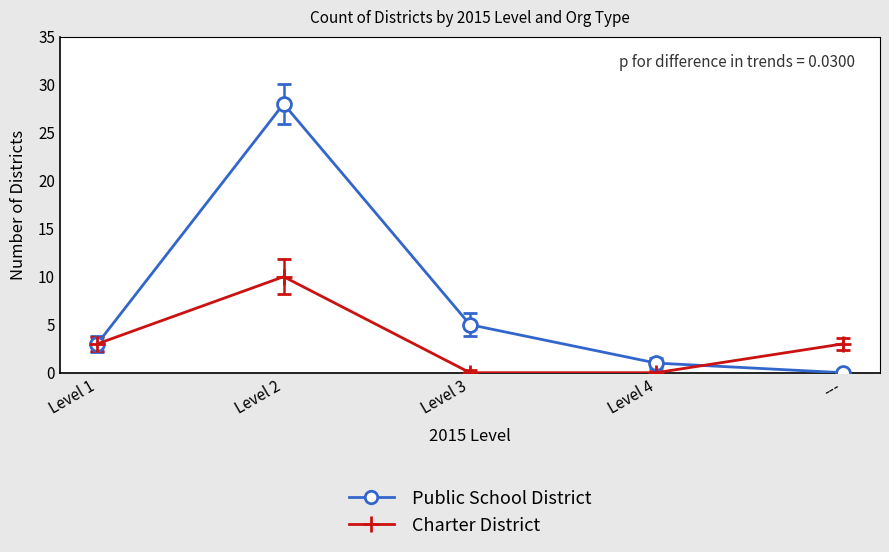

Reading left to right, extract all data points from this chart.

Public School District: Level 1=3	Level 2=28	Level 3=5	Level 4=1	---=0
Charter District: Level 1=3	Level 2=10	Level 3=0	Level 4=0	---=3